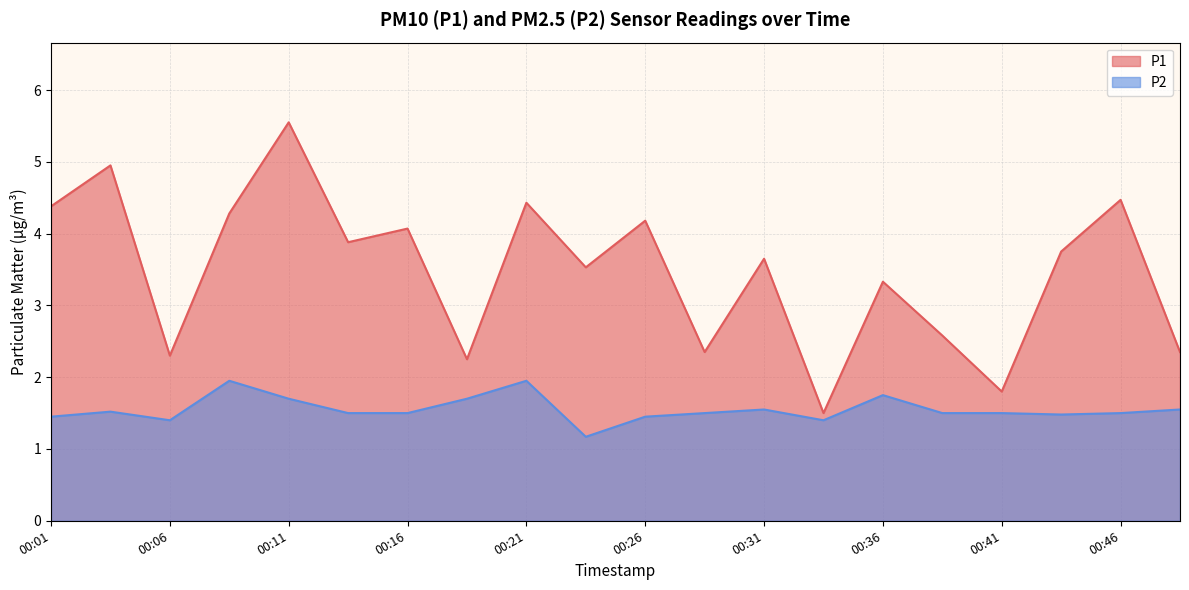

Between 00:29 and 00:04, which is larger?

00:04